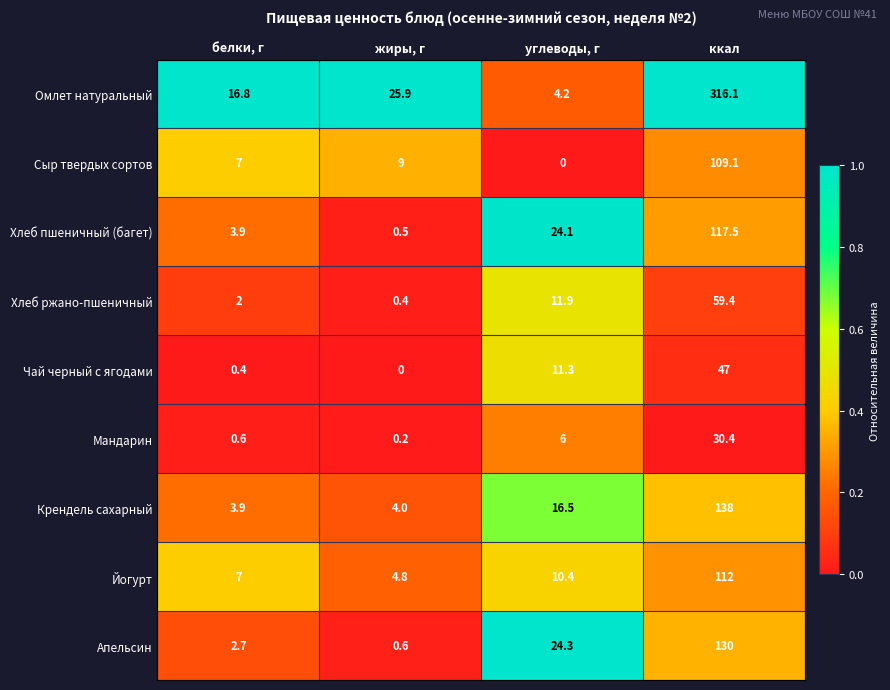

Which category has the highest value across all series?

ккал